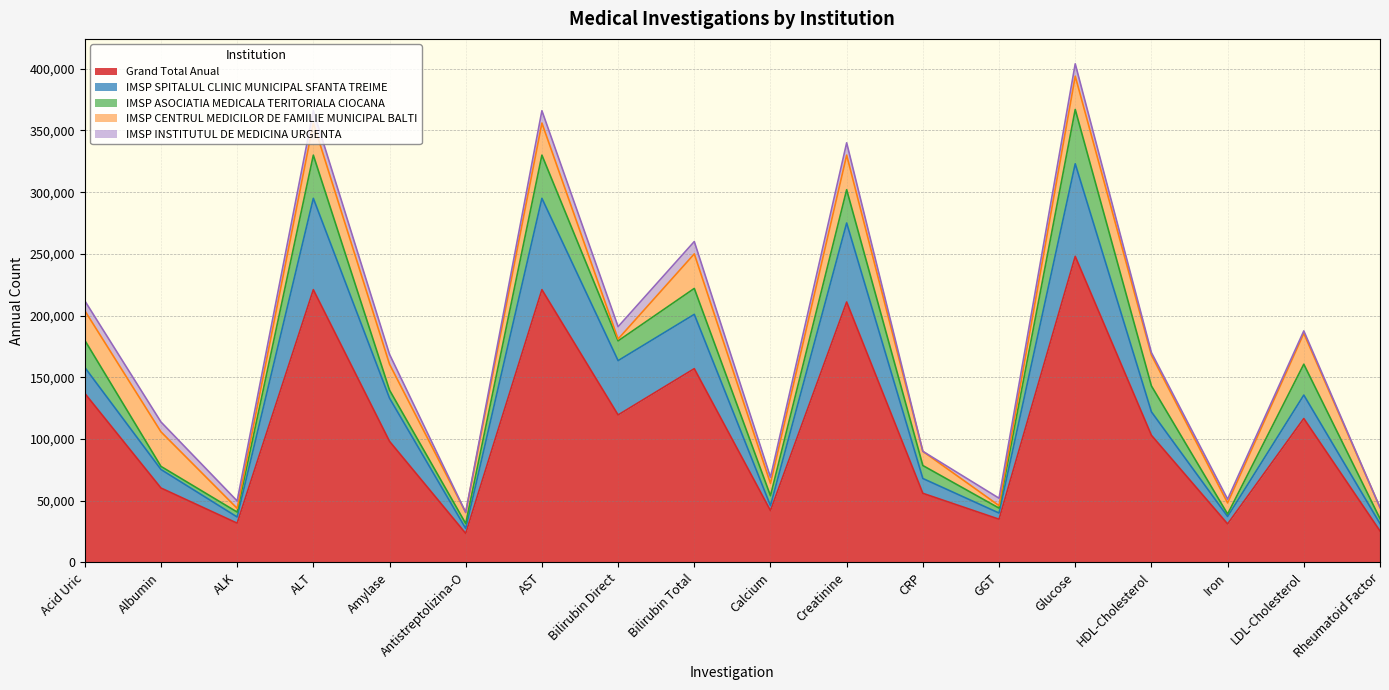

True or false: IMSP CENTRUL MEDICILOR DE FAMILIE MUNICIPAL BALTI has a value of 14588 at Iron.

False